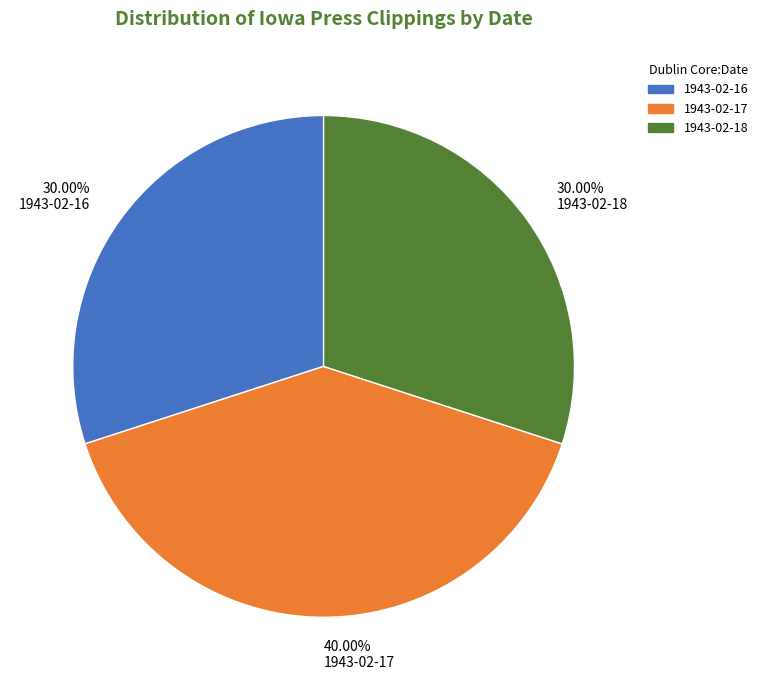

Combined, do 30.00% 1943-02-16 and 30.00% 1943-02-18 account for over 50%?

Yes